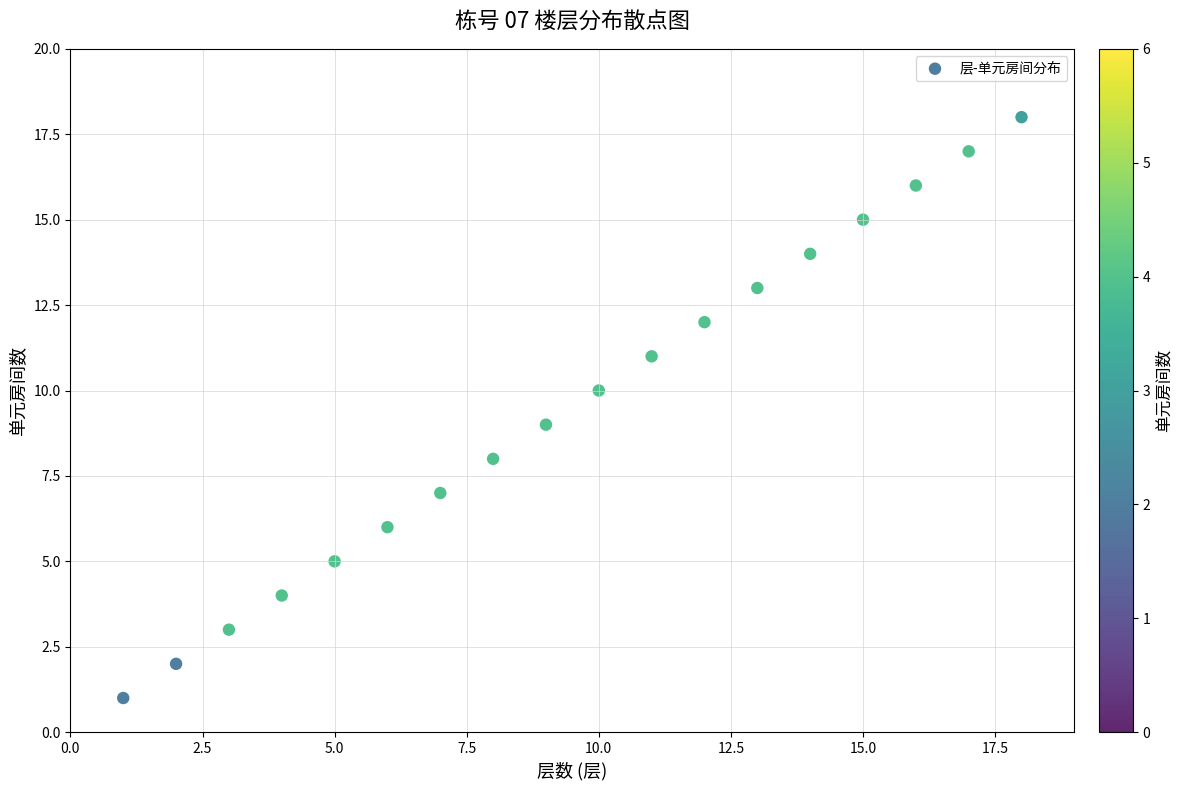

What is the range of Y values (max minus min)?

17